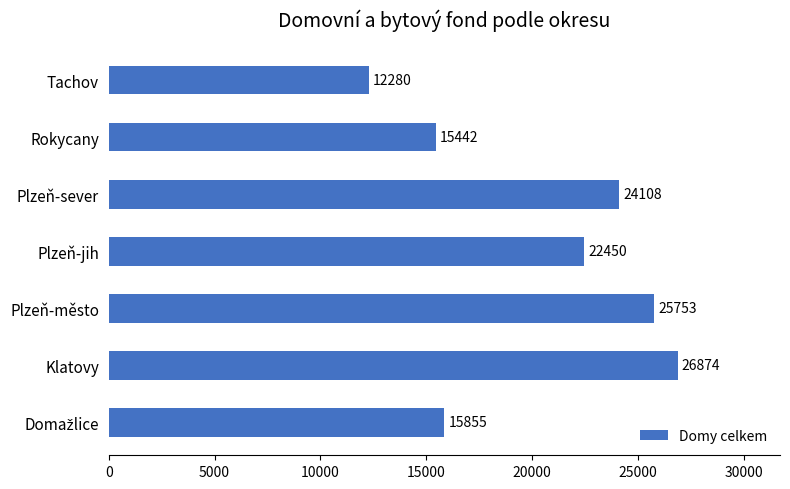

How many bars are there in total?

7